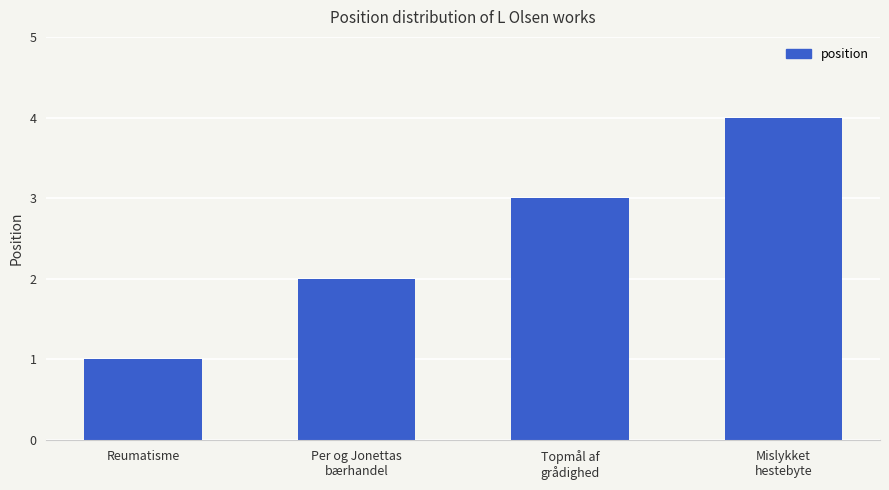

What is the difference between the maximum and second lowest values?

2